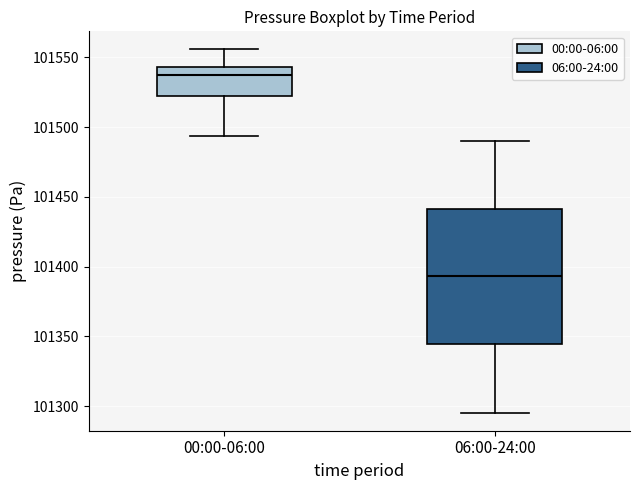

Reading left to right, read every box against the y-axis: the position of its median line, the range the box covers, and the ends of its whiskers. The values are not printed on the chart, so give them approximately, as read against the axis.

00:00-06:00: median 101540, box 101520 to 101545, whiskers 101495 to 101555
06:00-24:00: median 101395, box 101345 to 101440, whiskers 101295 to 101490